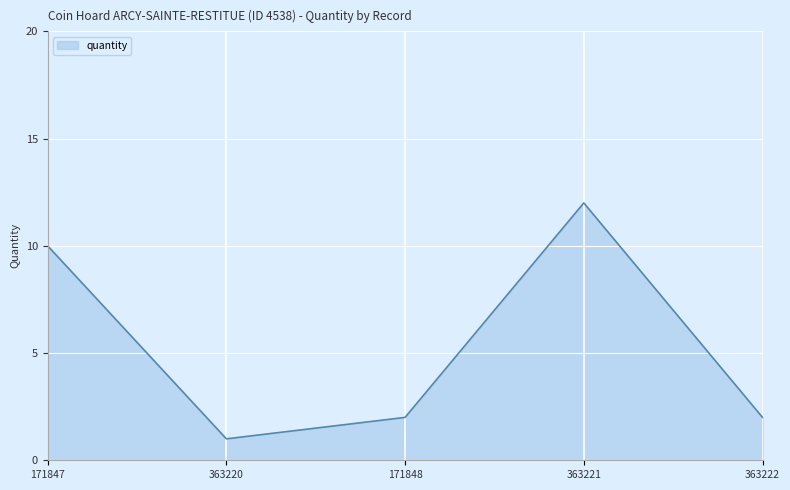

What is the difference between the values at 363221 and 363220?

11